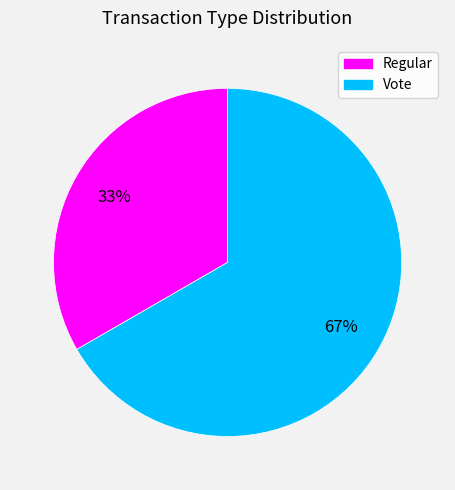

Do Vote and Regular together represent more than half of the pie?

Yes